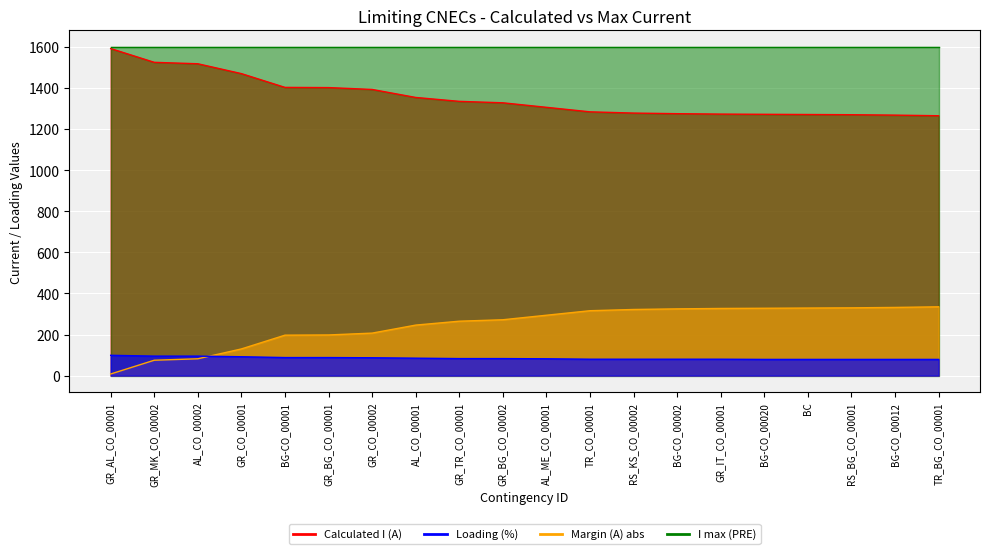

Read the Calculated I (A) value at AL_ME_CO_00001, to the nearest 10.

1310